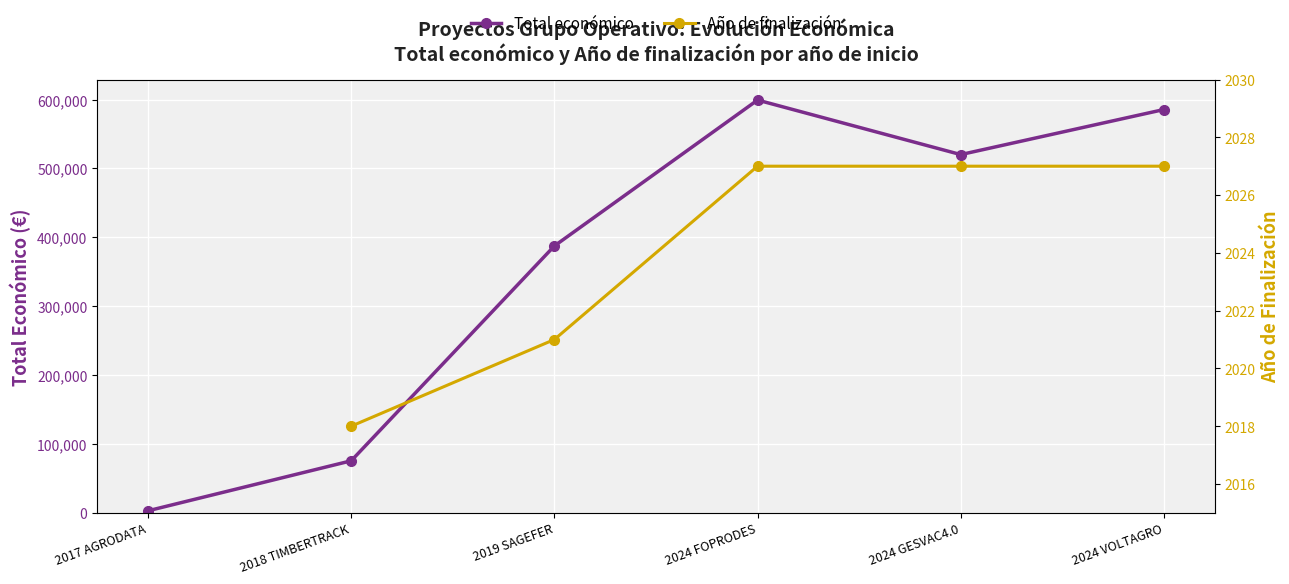

What value does the Año de finalización series have at 2024 FOPRODES?

2027.0